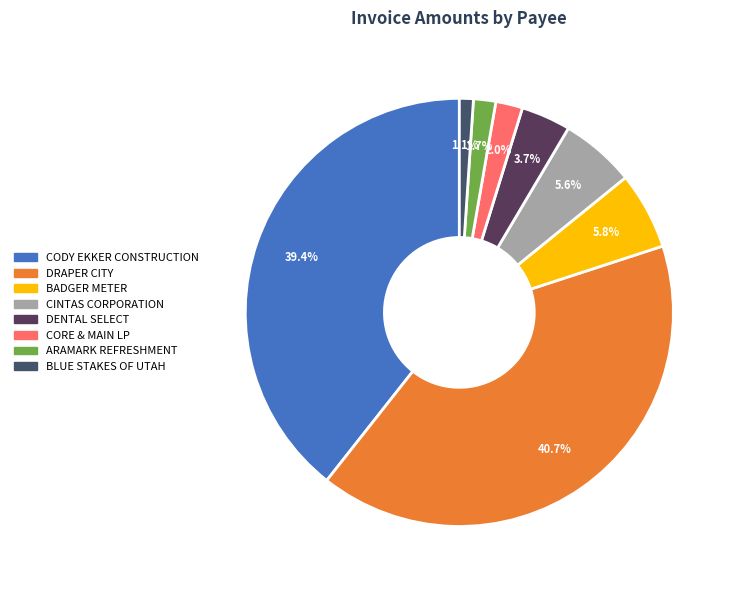

Count the number of slices in the pie.

8